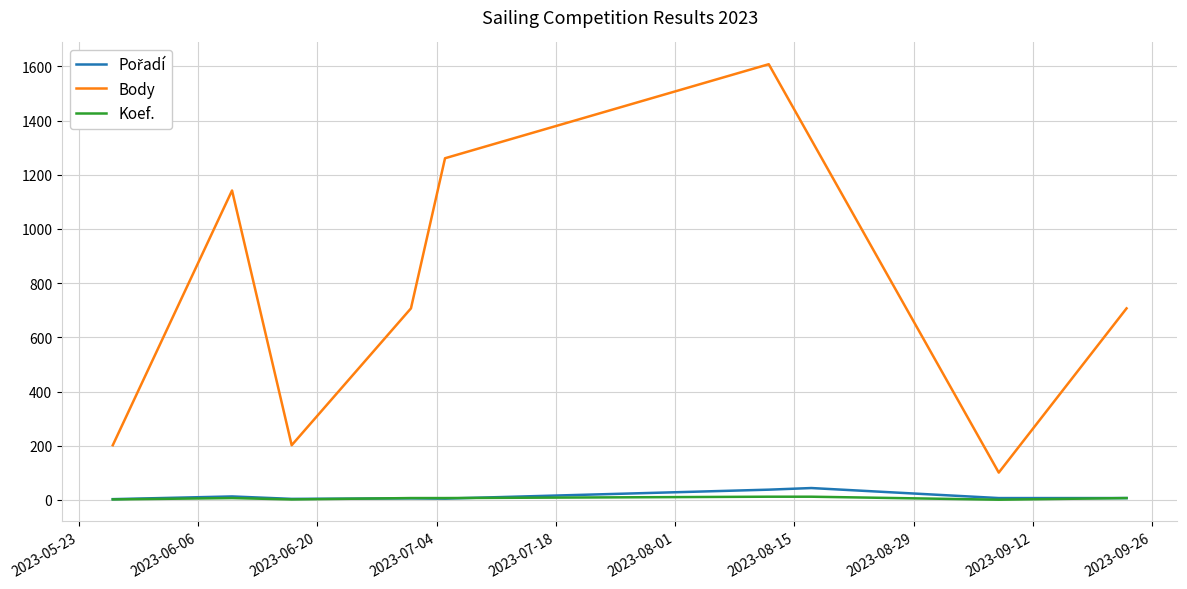

What is the smallest value displayed?

1